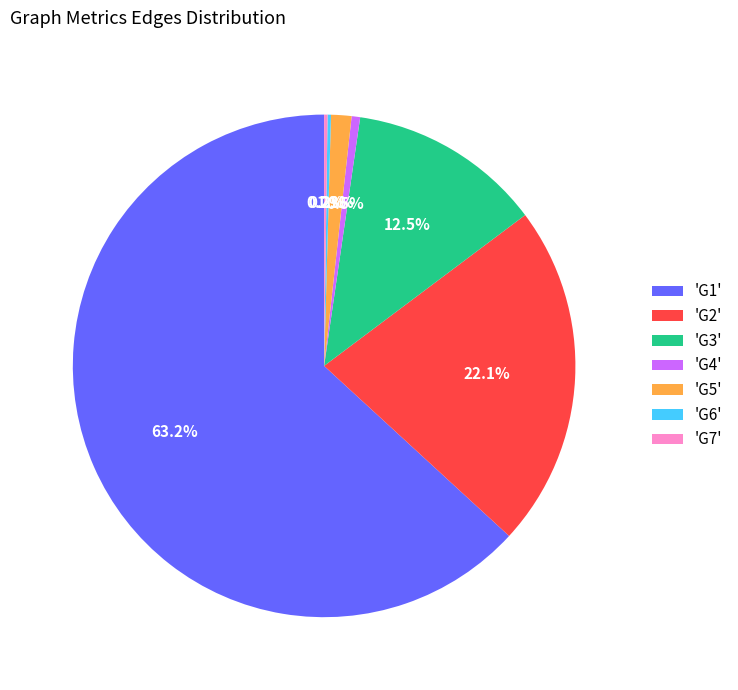

Which category has the biggest portion of the pie?

'G1'